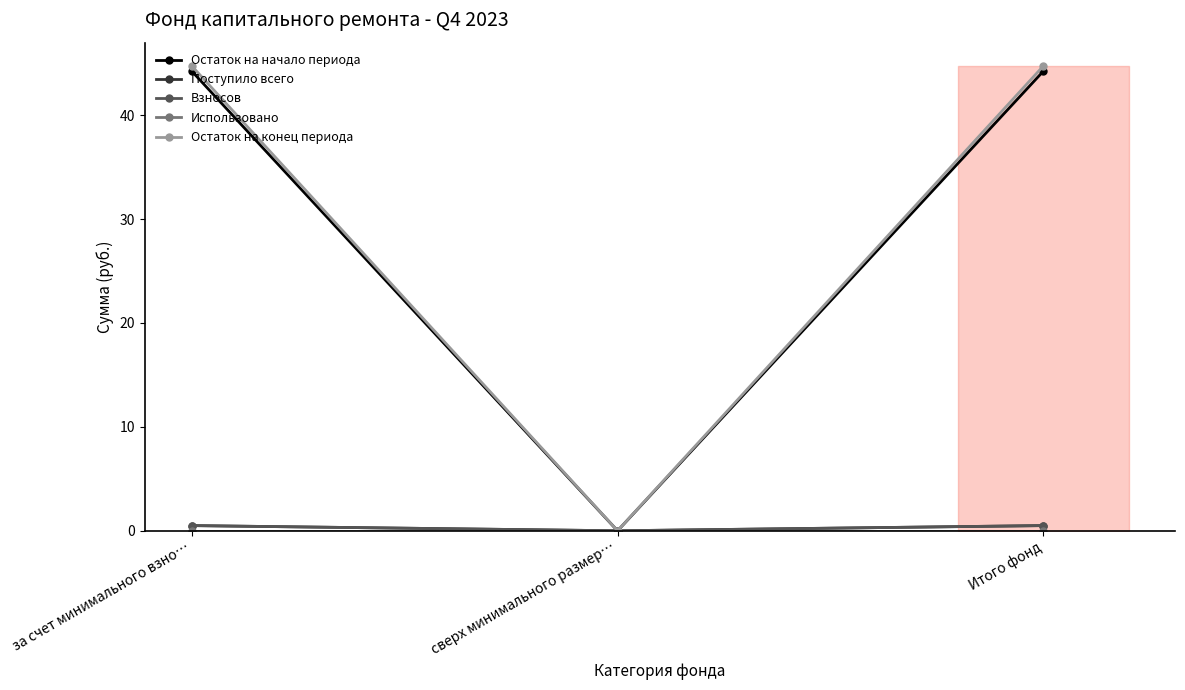

Does the chart have visible grid lines?

No